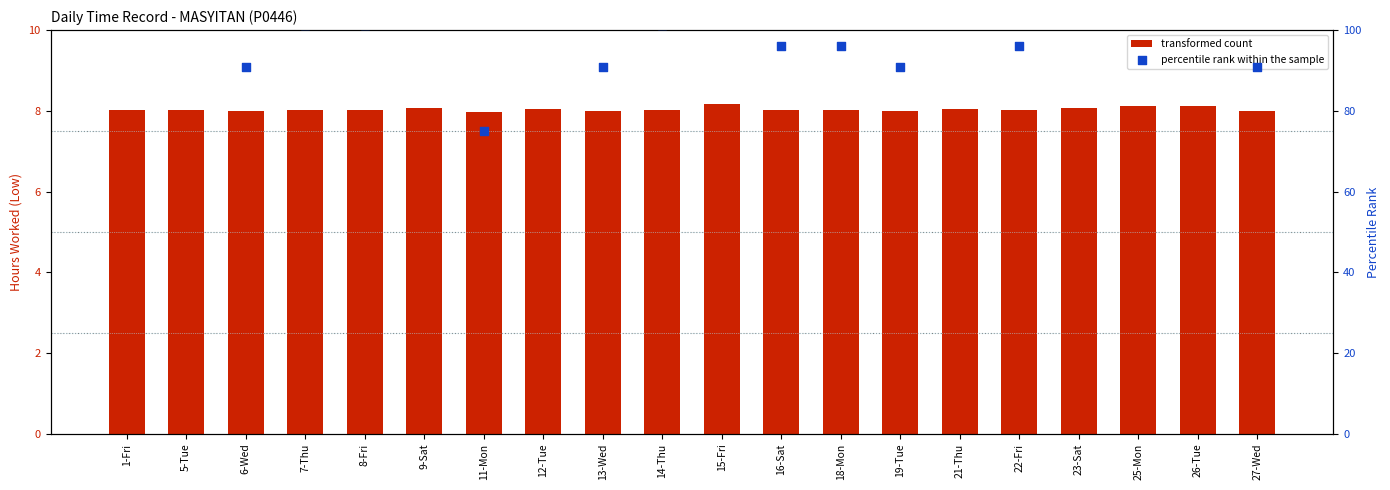

What are all the series names shown in the legend?

transformed count, percentile rank within the sample